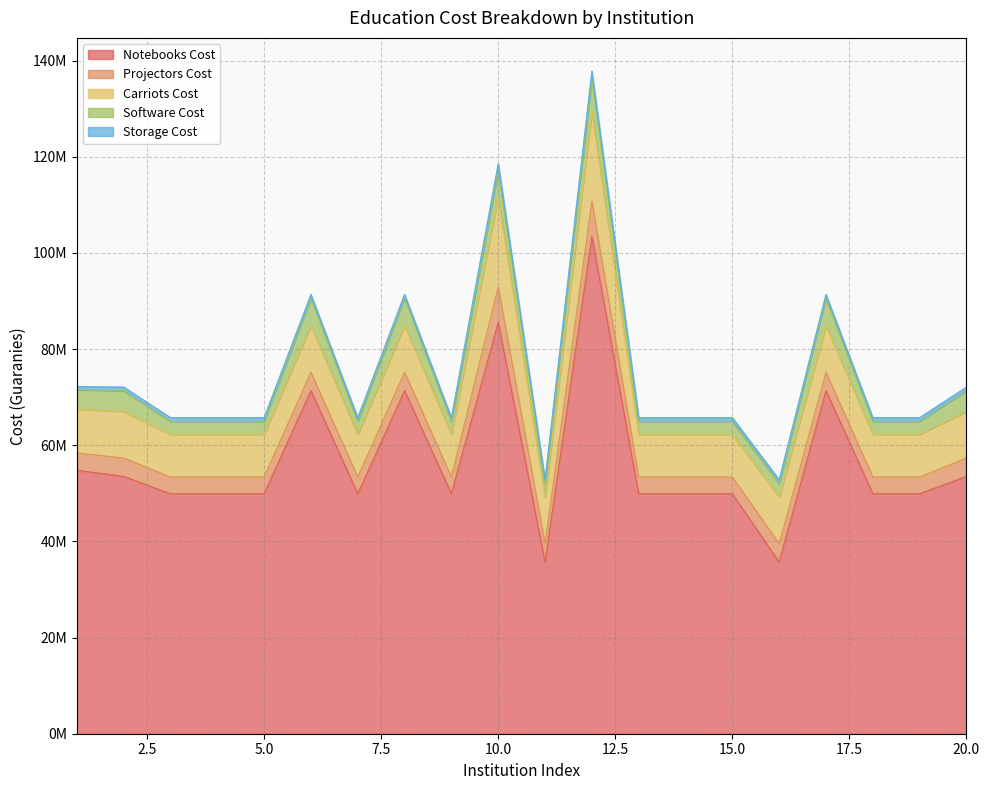

True or false: Projectors Cost and Notebooks Cost cross at least once.

False